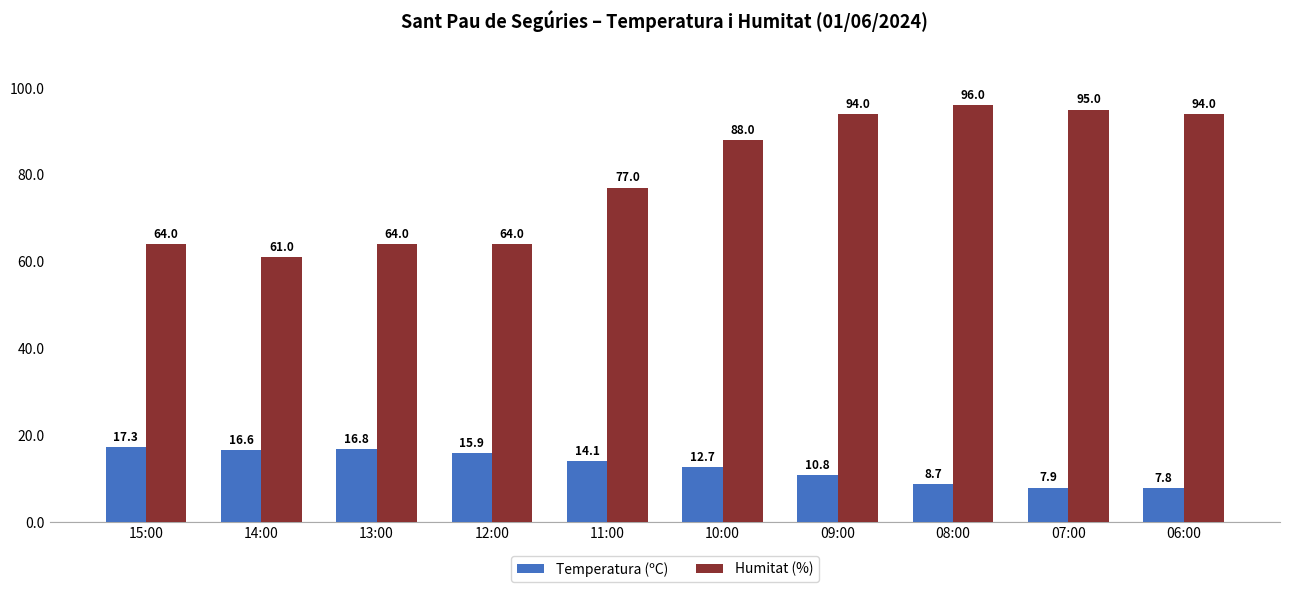

Which series has the largest range (max minus min)?

Humitat (%)